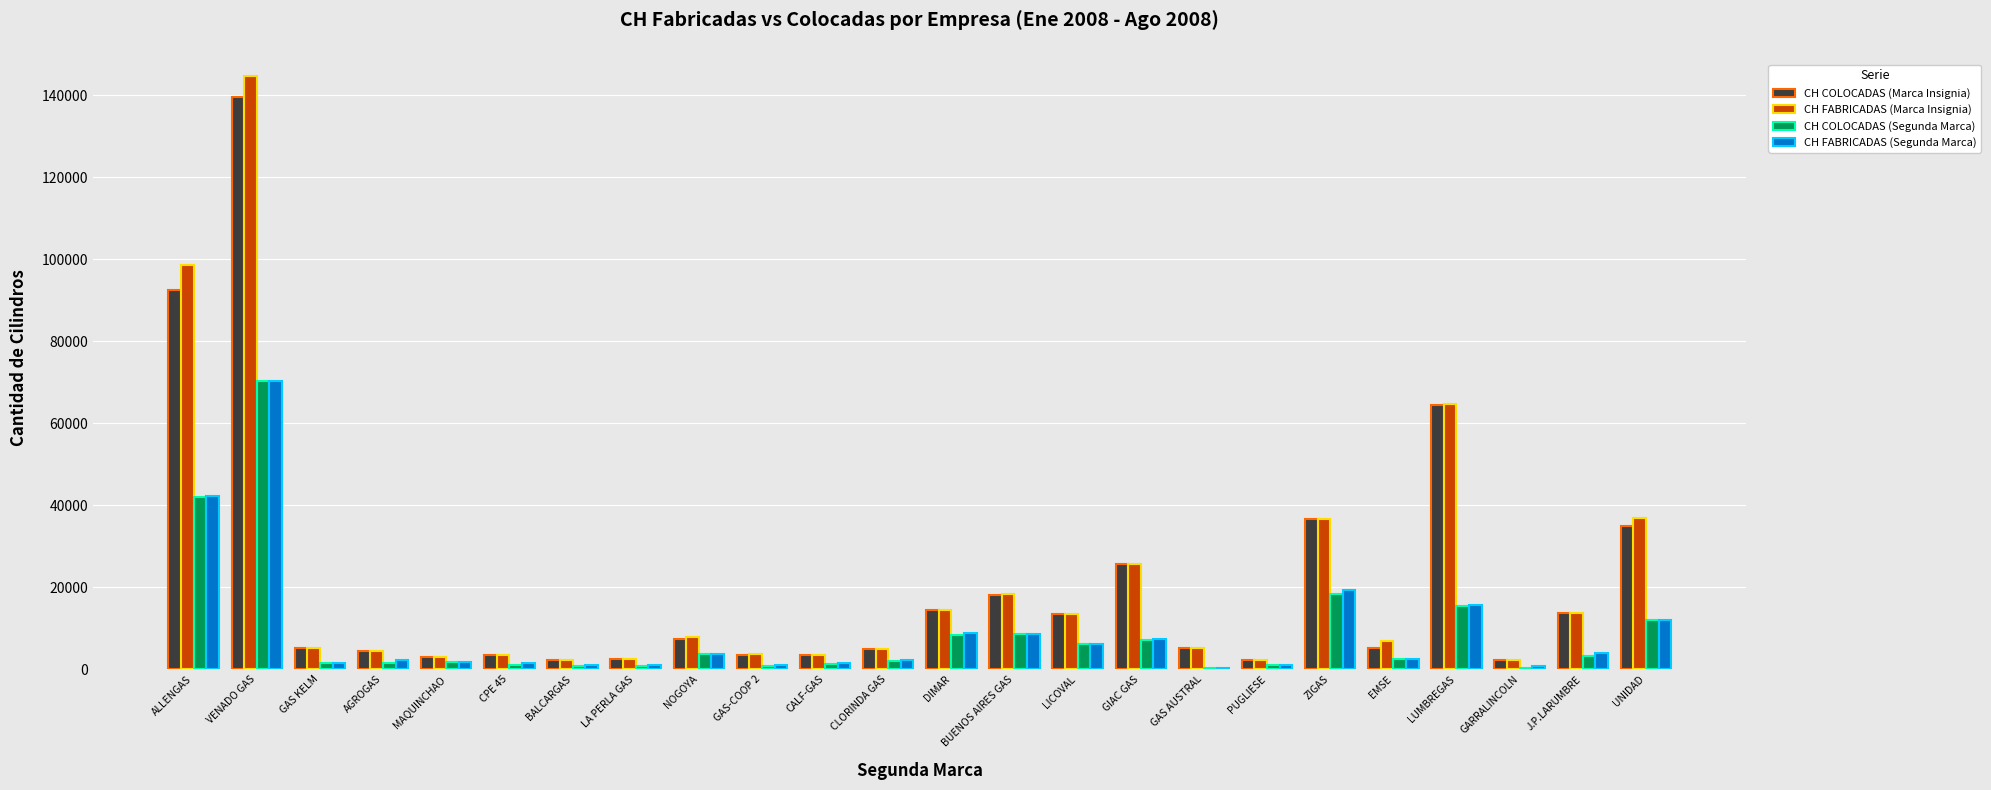

At which category is the sum across all series the highest?

VENADO GAS